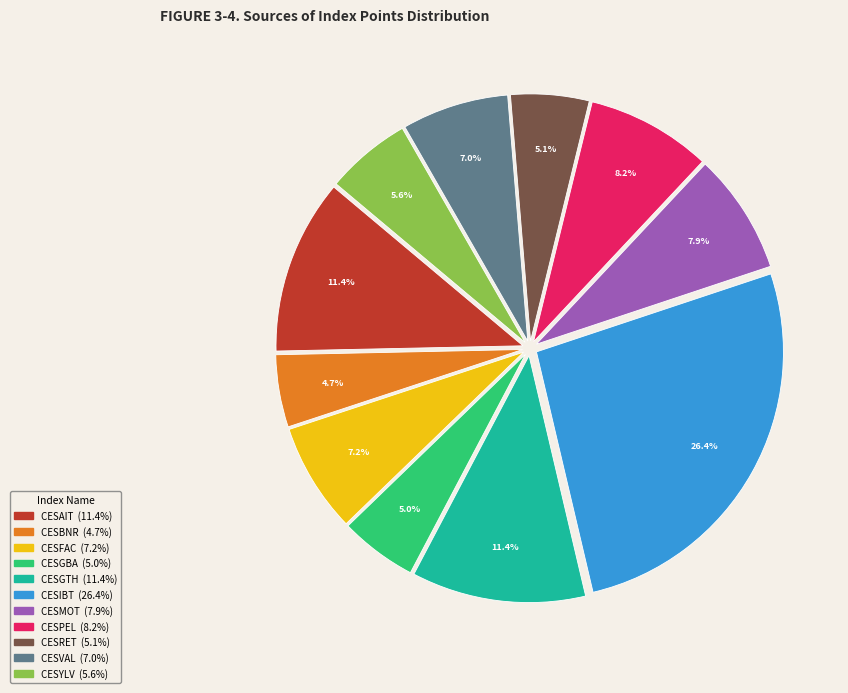

Does any single category account for the majority?

No